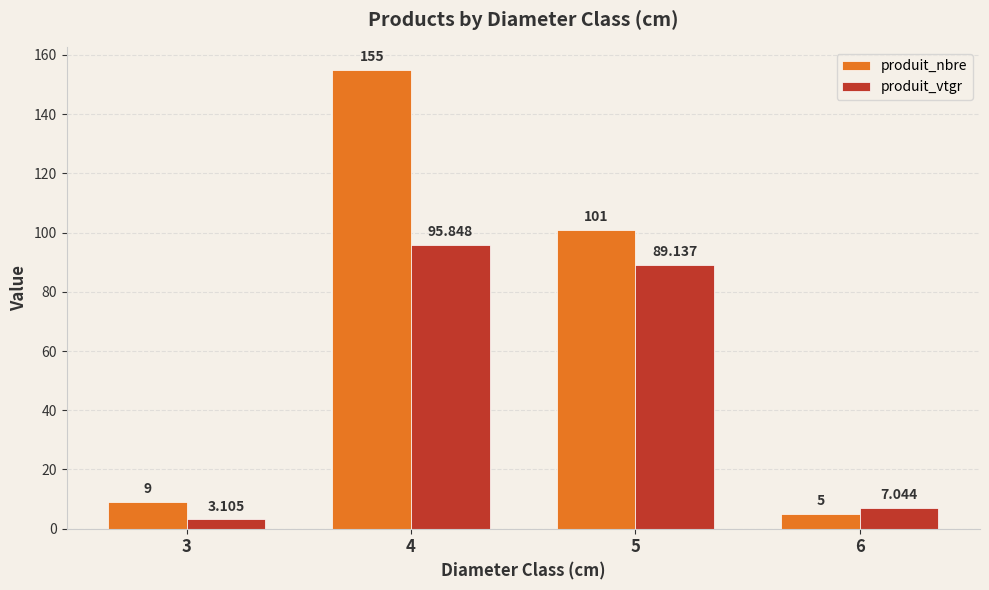

What is the difference between the produit_vtgr values at 3 and 4?

92.7